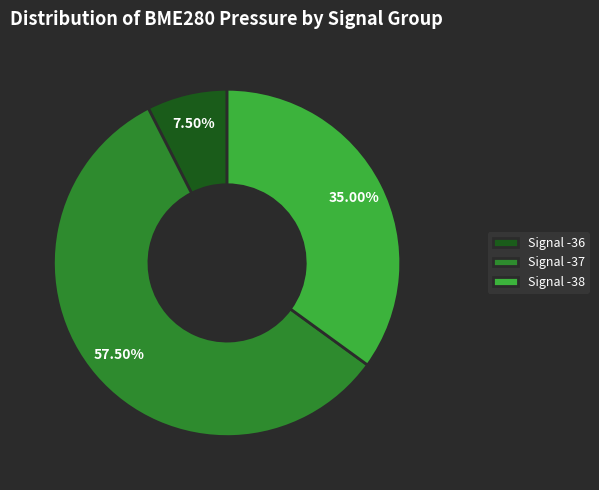

Approximately how many times larger is the value at Signal -38 compared to Signal -37?

0.6